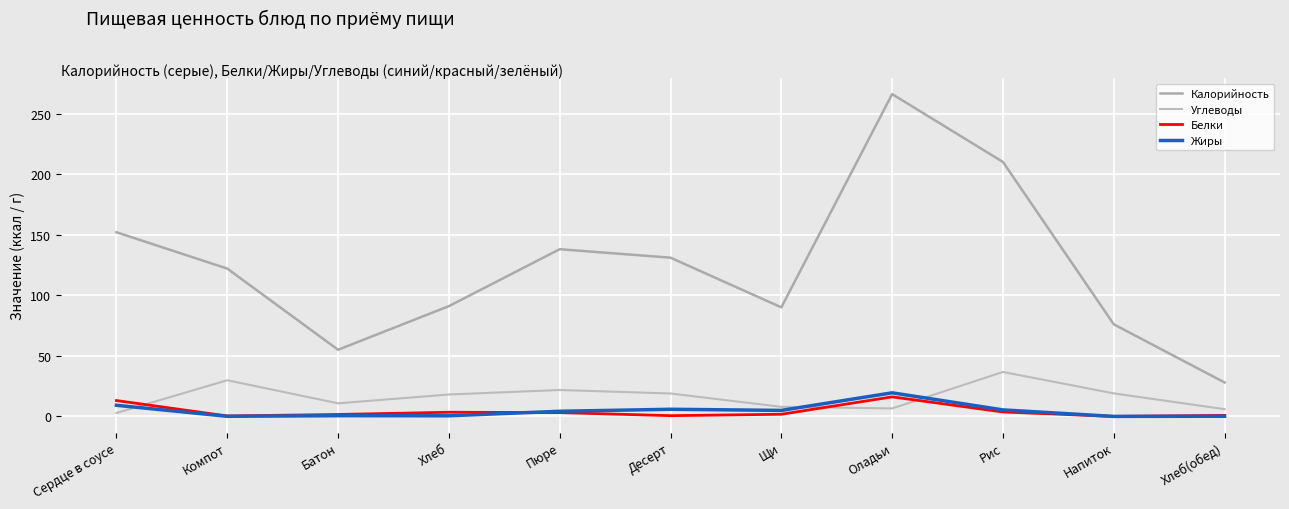

In Белки, how many points are higher than both neighbors (excluding endpoints)?

2